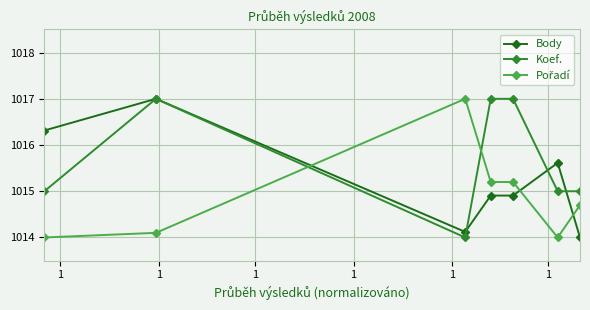

True or false: Body has more than 1 interior local peaks.

True